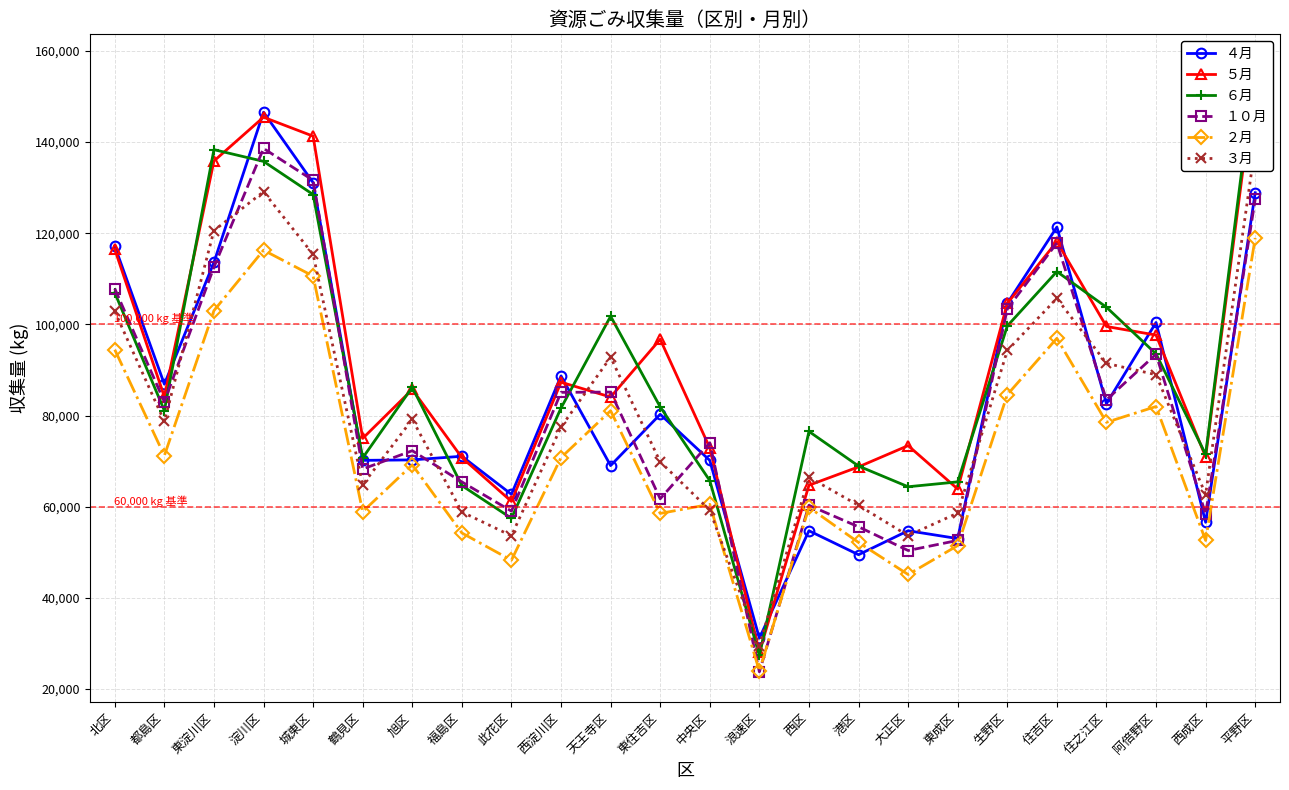

How many data points does each series have?

24